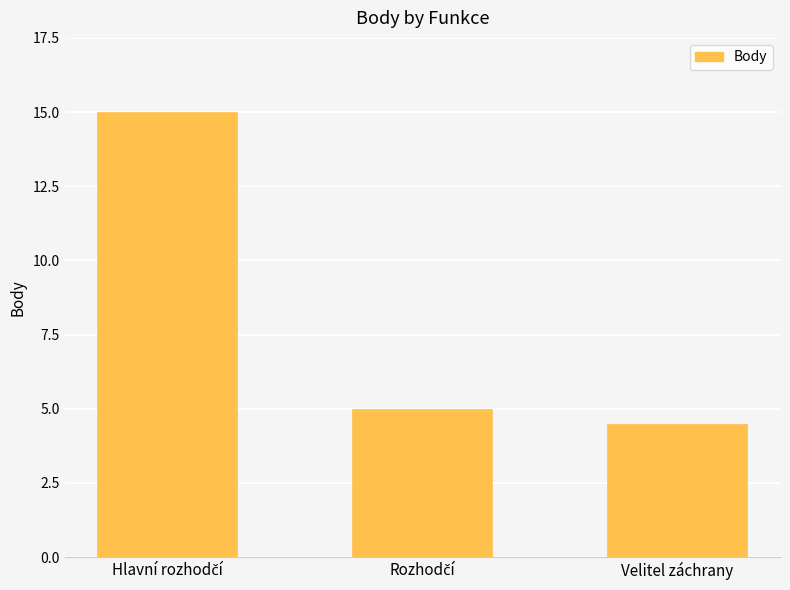

What is the difference between the maximum and minimum values?

10.5